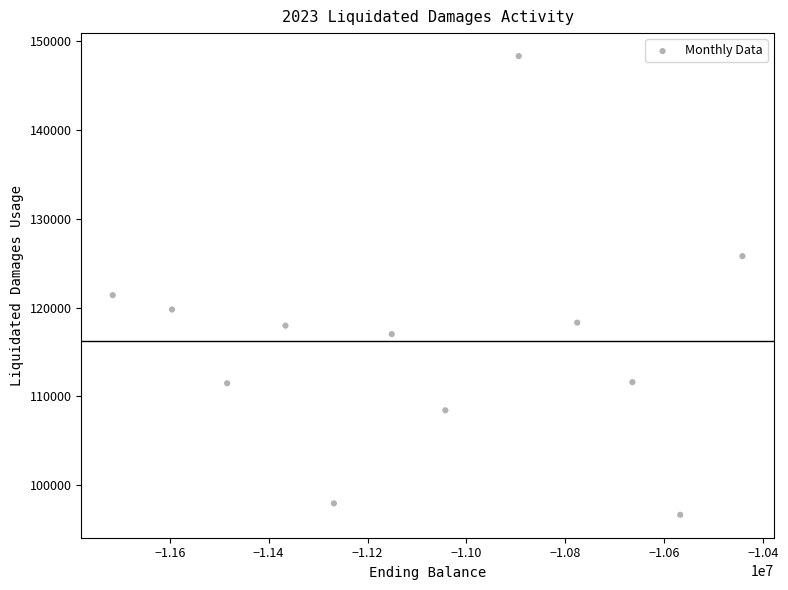

What is the range of X values (max minus min)?

1273205.0